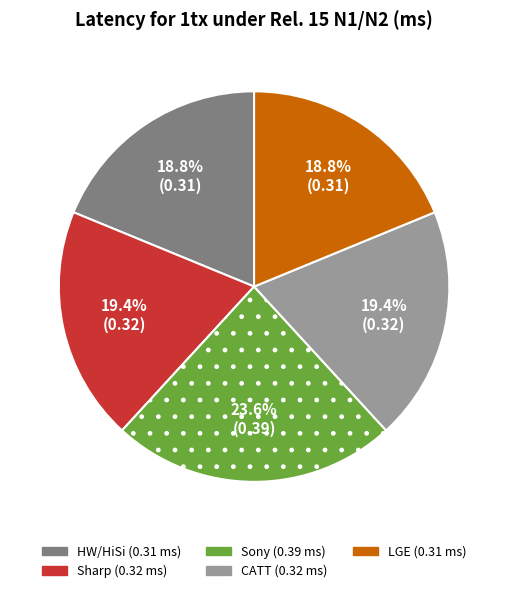

The Sony slice represents 35% of the pie. True or false?

False